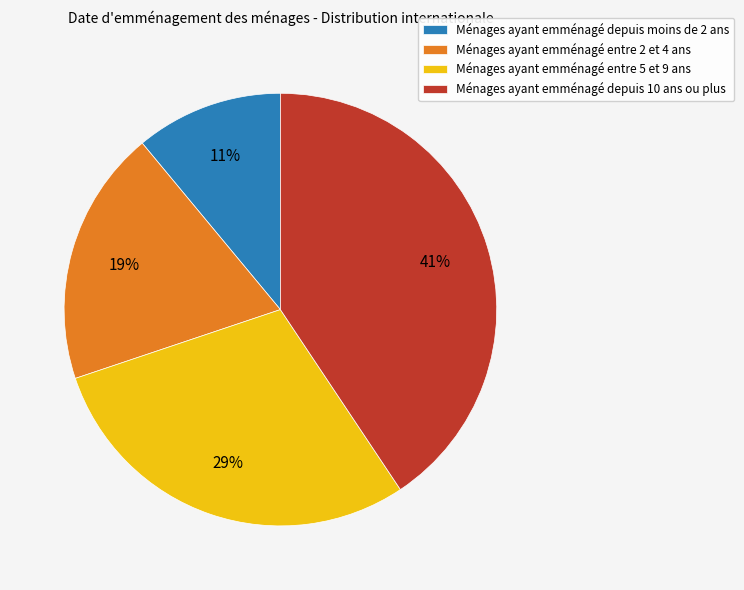

To the nearest percent, what is the difference between the largest and smallest slice percentages?

30%